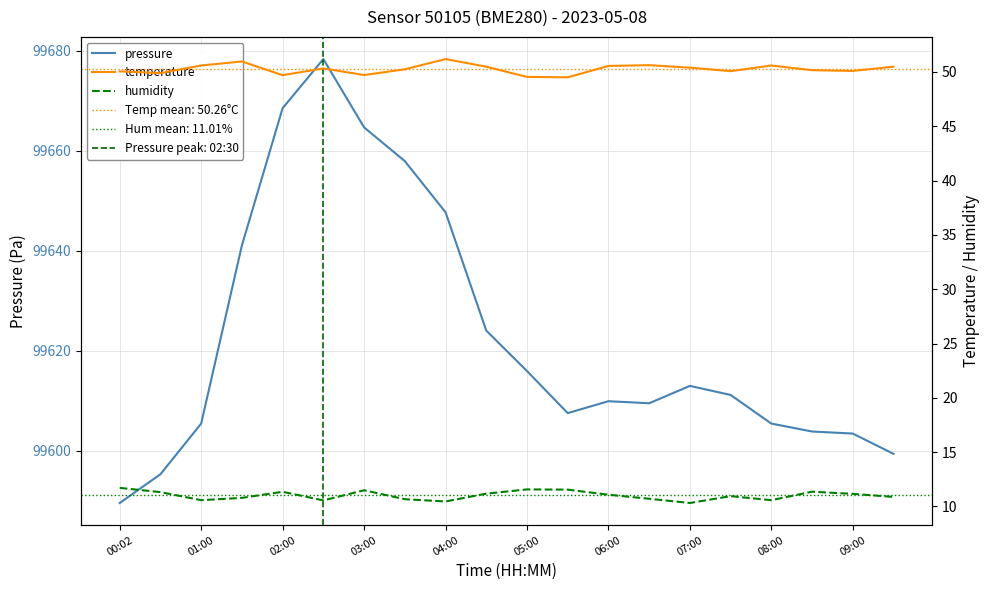

In temperature, how many points are lower than both neighbors (excluding endpoints)?

6